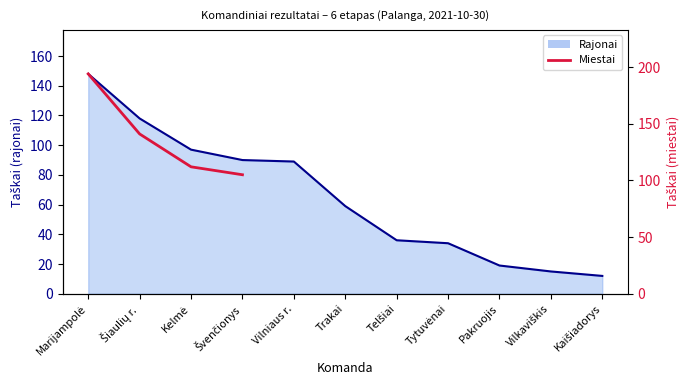

At which category does the chart reach its minimum across all series?

Kaišiadorys